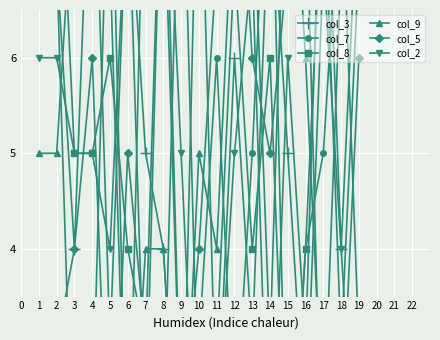

Which series has the widest spread of values?

col_3